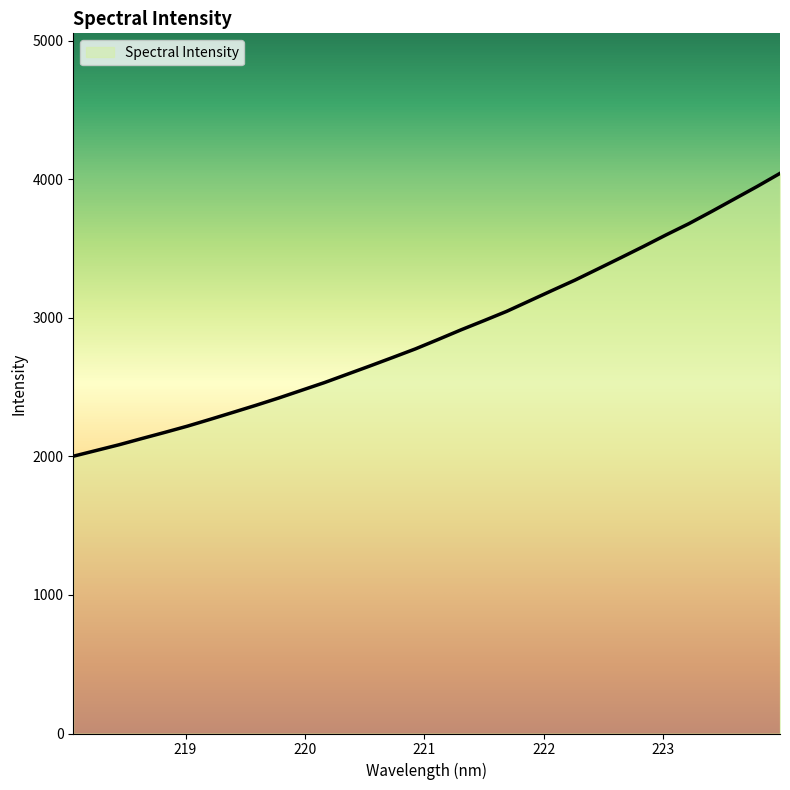

What is the maximum value shown in the chart?

4041.5